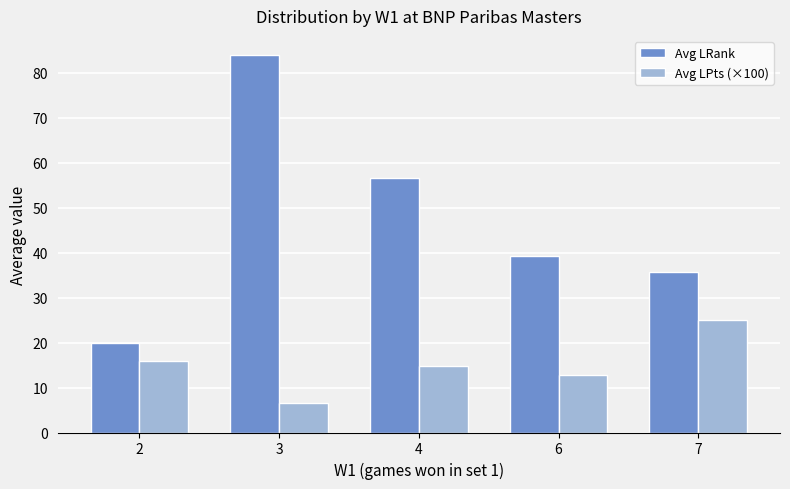

What is the difference between the maximum and minimum values in the Avg LPts (×100) series?

18.5